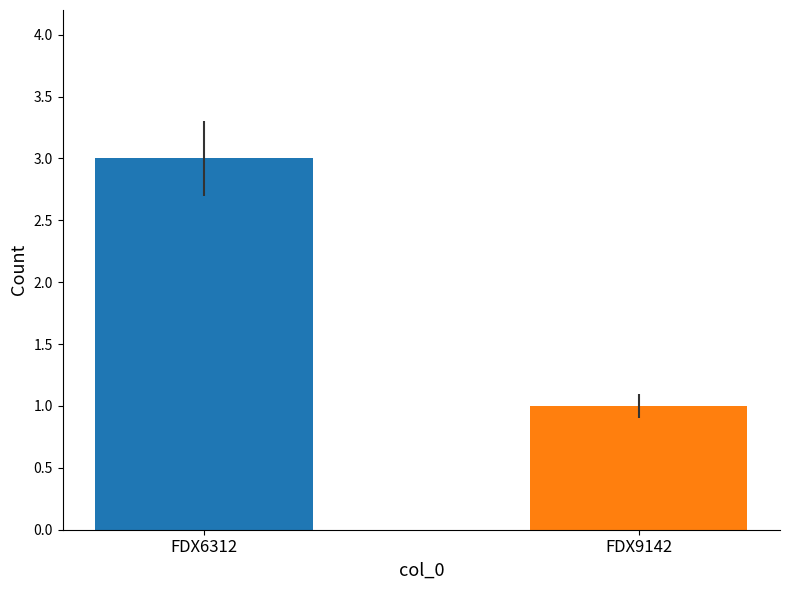

Does the chart contain any negative values?

No